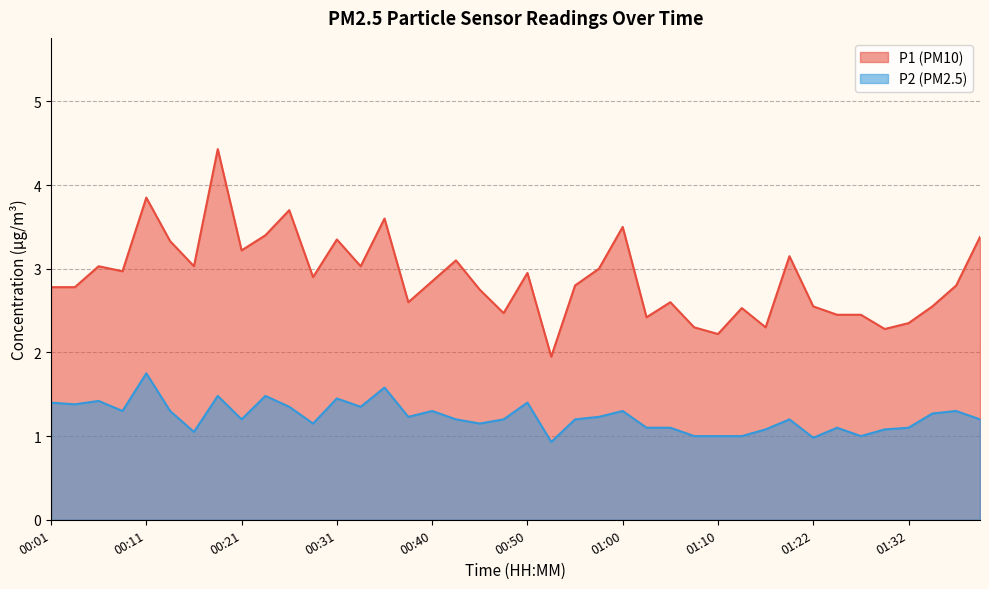

Rank the categories by P1 value from highest to lowest.

00:18, 00:11, 00:26, 00:35, 01:00, 00:23, 01:40, 00:31, 00:13, 00:21, 01:20, 00:43, 00:06, 00:16, 00:33, 00:57, 00:09, 00:50, 00:28, 00:40, 00:55, 01:37, 00:01, 00:04, 00:45, 00:38, 01:05, 01:22, 01:35, 01:15, 00:48, 01:25, 01:27, 01:02, 01:32, 01:07, 01:17, 01:30, 01:10, 00:53